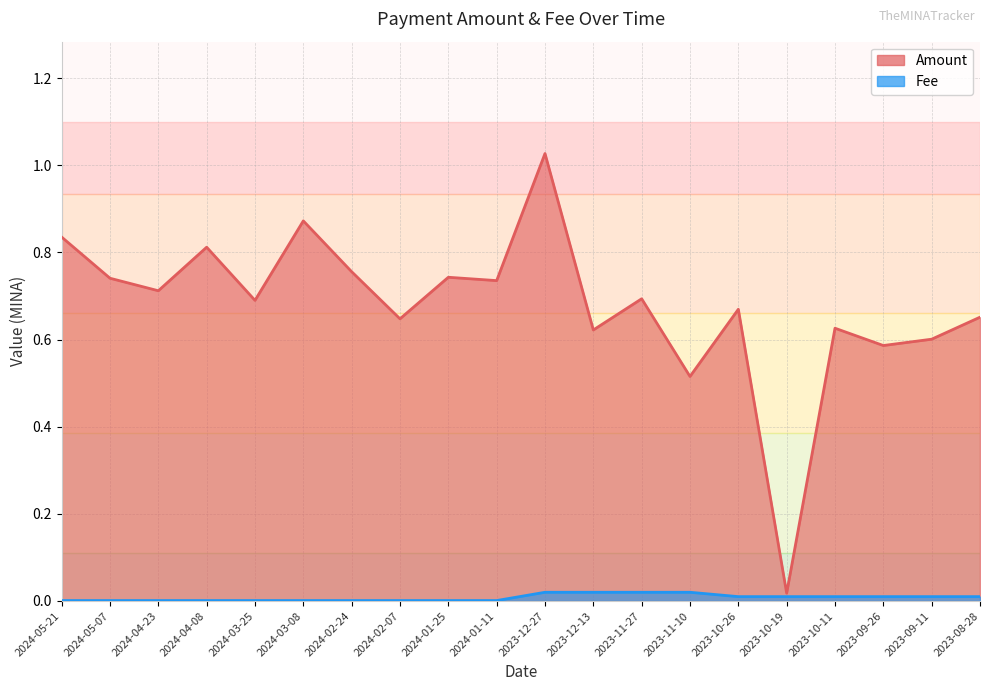

Rank the categories by Amount value from lowest to highest.

2023-10-19, 2023-11-10, 2023-09-26, 2023-09-11, 2023-12-13, 2023-10-11, 2024-02-07, 2023-08-28, 2023-10-26, 2024-03-25, 2023-11-27, 2024-04-23, 2024-01-11, 2024-05-07, 2024-01-25, 2024-02-24, 2024-04-08, 2024-05-21, 2024-03-08, 2023-12-27